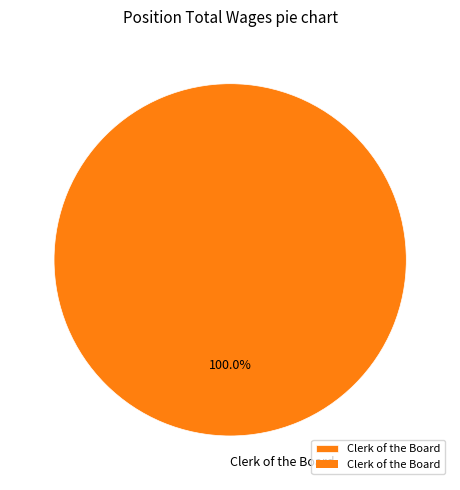

Does Clerk of the Board account for over 50% of the chart?

Yes